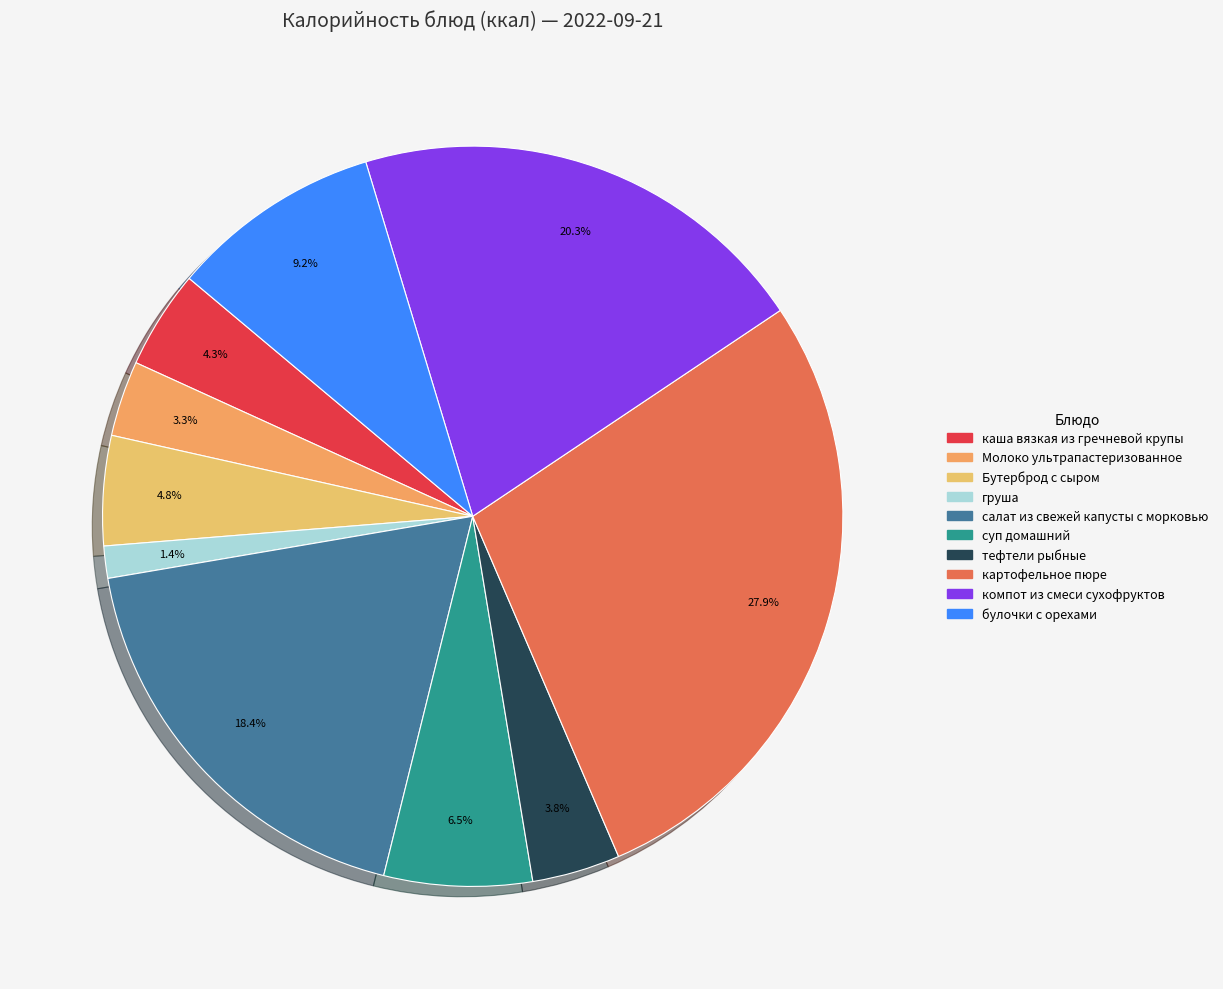

How many slices are in this pie chart?

10